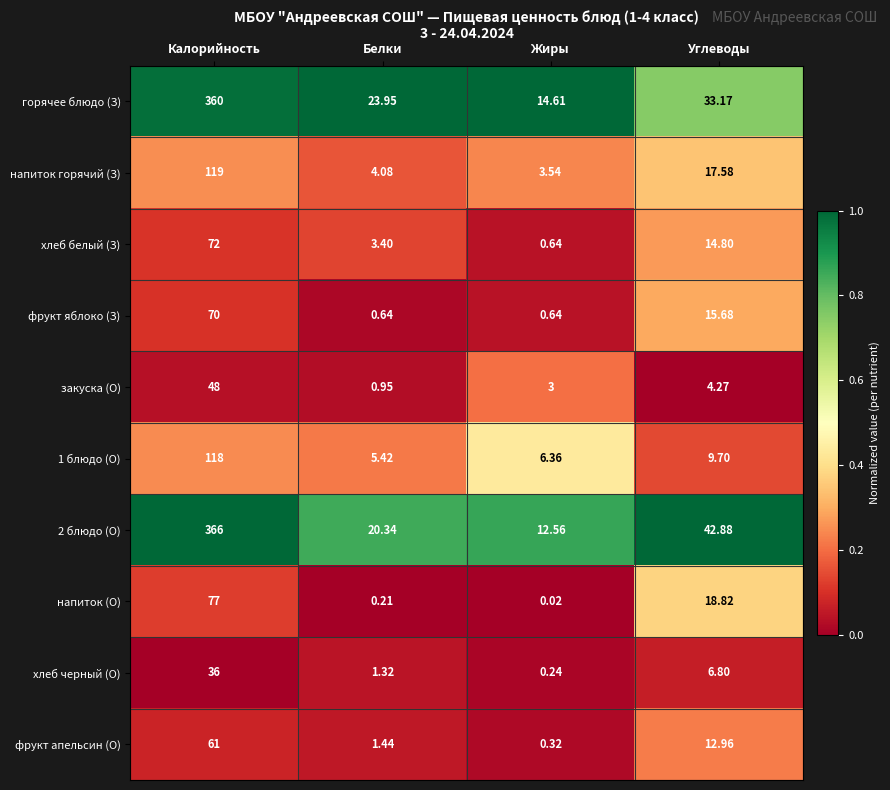

Between Калорийность and Углеводы, which series saw the biggest shift?

горячее блюдо (З)